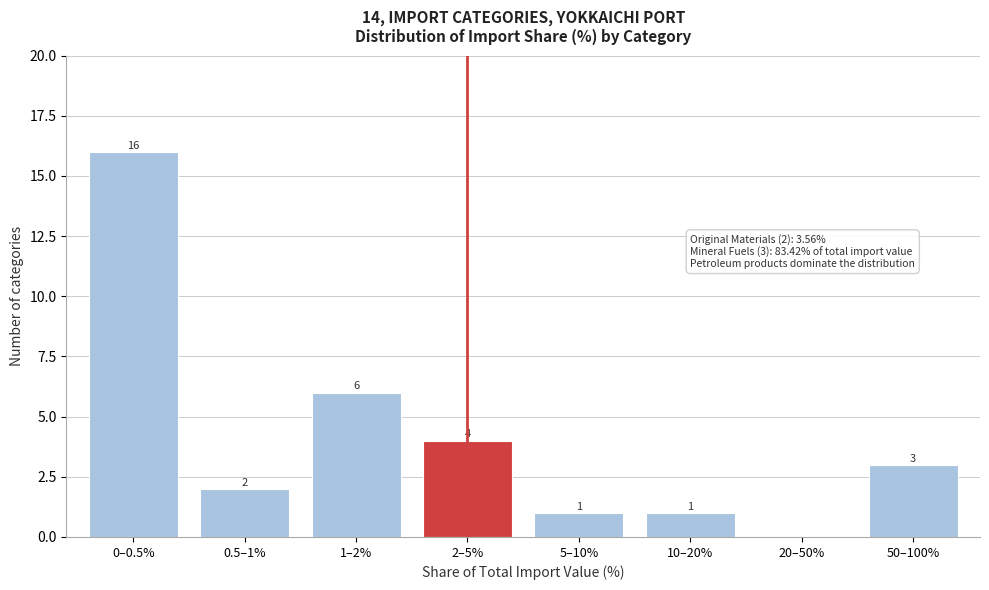

Reading left to right, transcribe all the data shown in this chart.

0–0.5%=16	0.5–1%=2	1–2%=6	2–5%=4	5–10%=1	10–20%=1	20–50%=0	50–100%=3